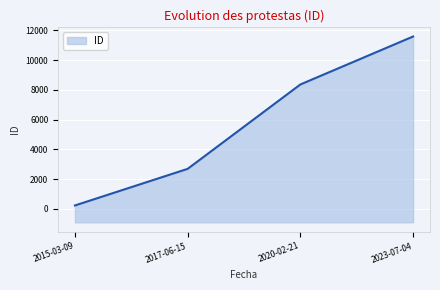

True or false: the data has more than 1 interior local peaks.

False